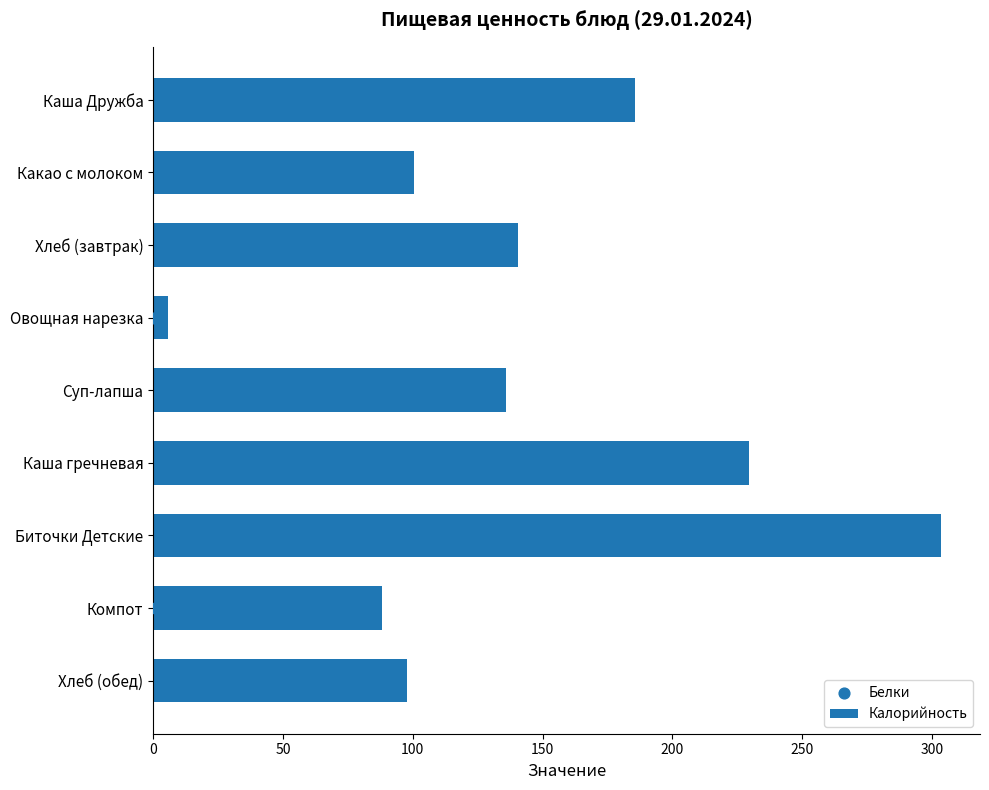

Which series has the largest Y range (max minus min)?

Калорийность